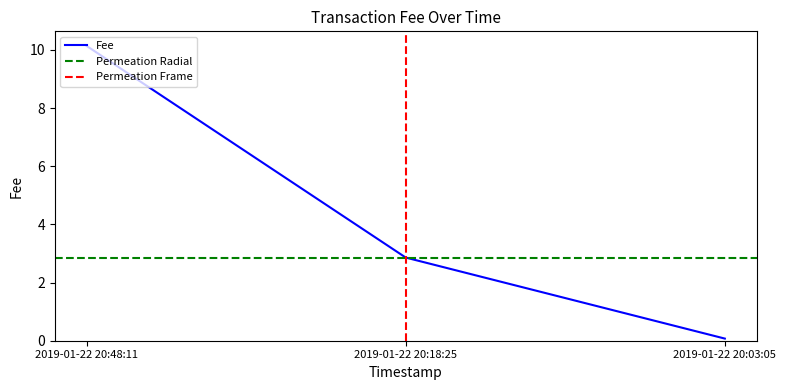

At which label is Fee closest to 5?

2019-01-22 20:18:25